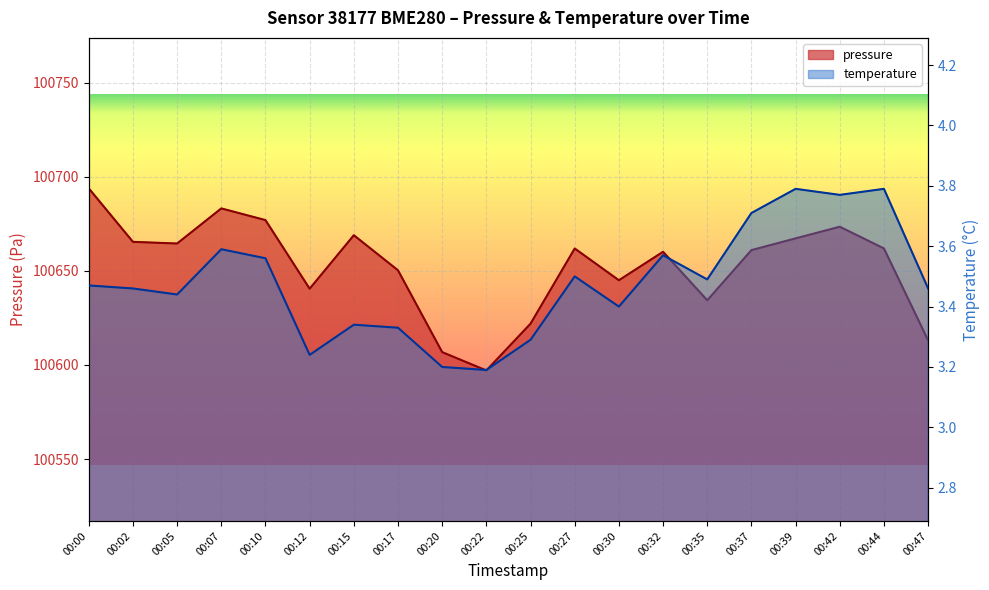

At which category is the sum across all series the highest?

00:00